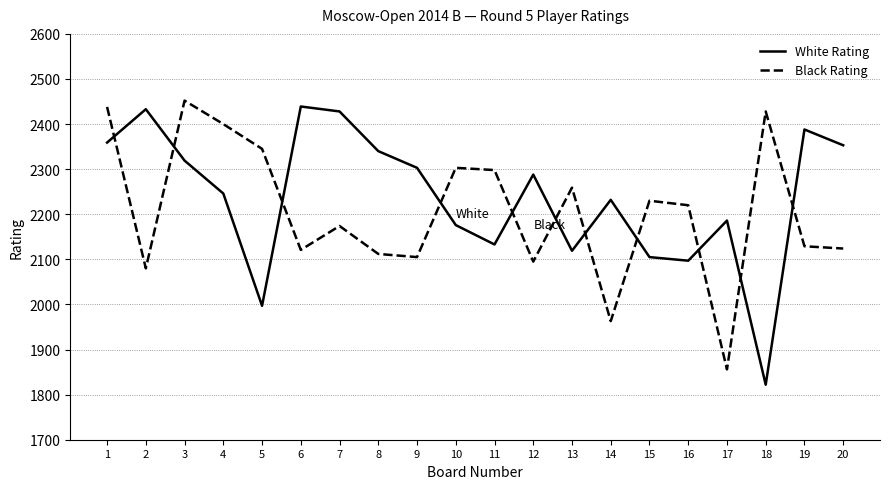

Does the chart have visible grid lines?

Yes